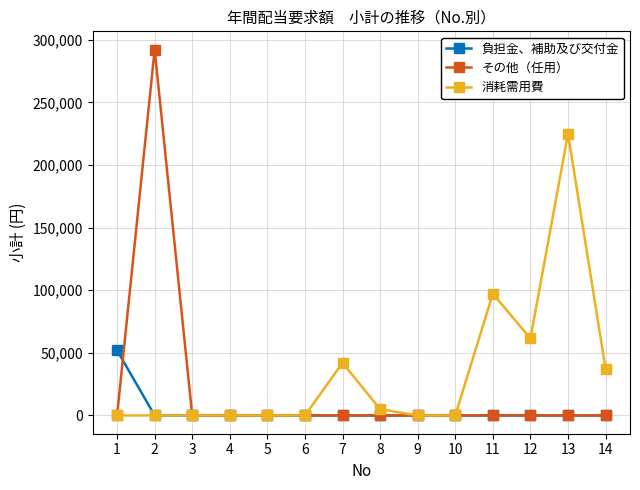

Which series changed the most between 2 and 11?

その他（任用）